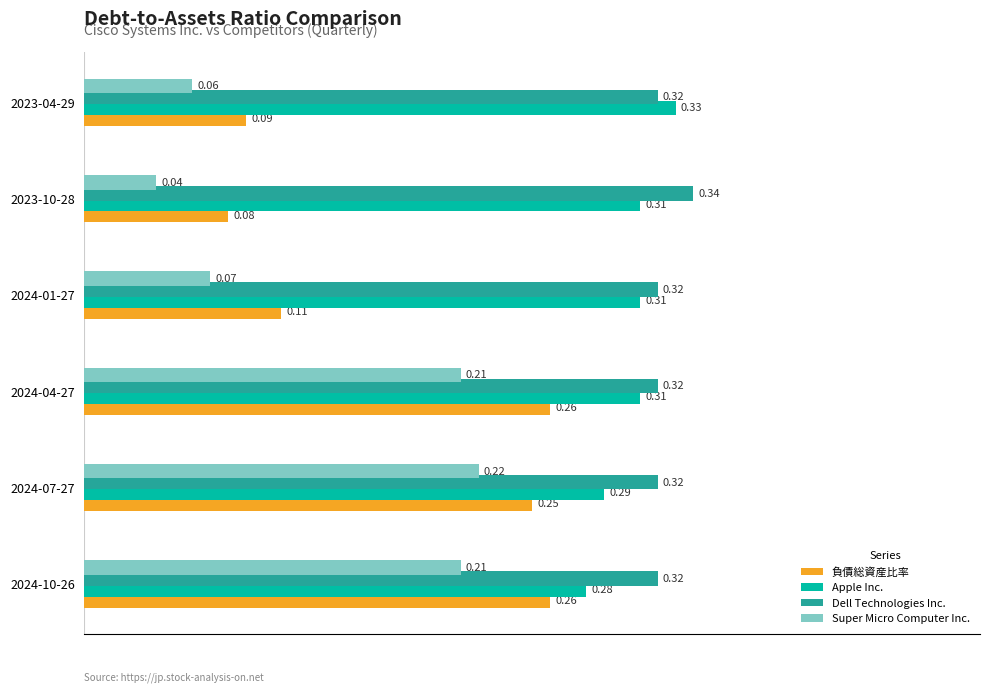

What is the sum of the Super Micro Computer Inc. values at 2024-07-27 and 2024-04-27?

0.4